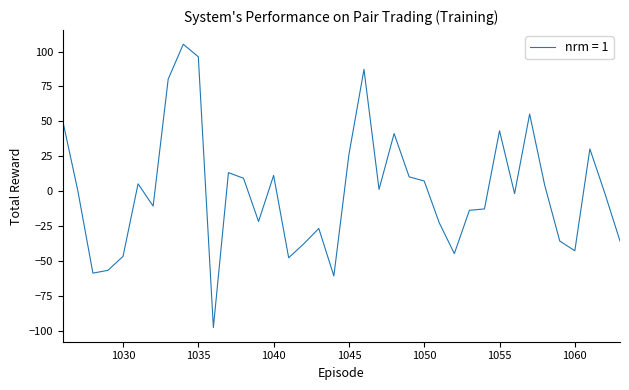

What is the greatest value displayed?

105.2